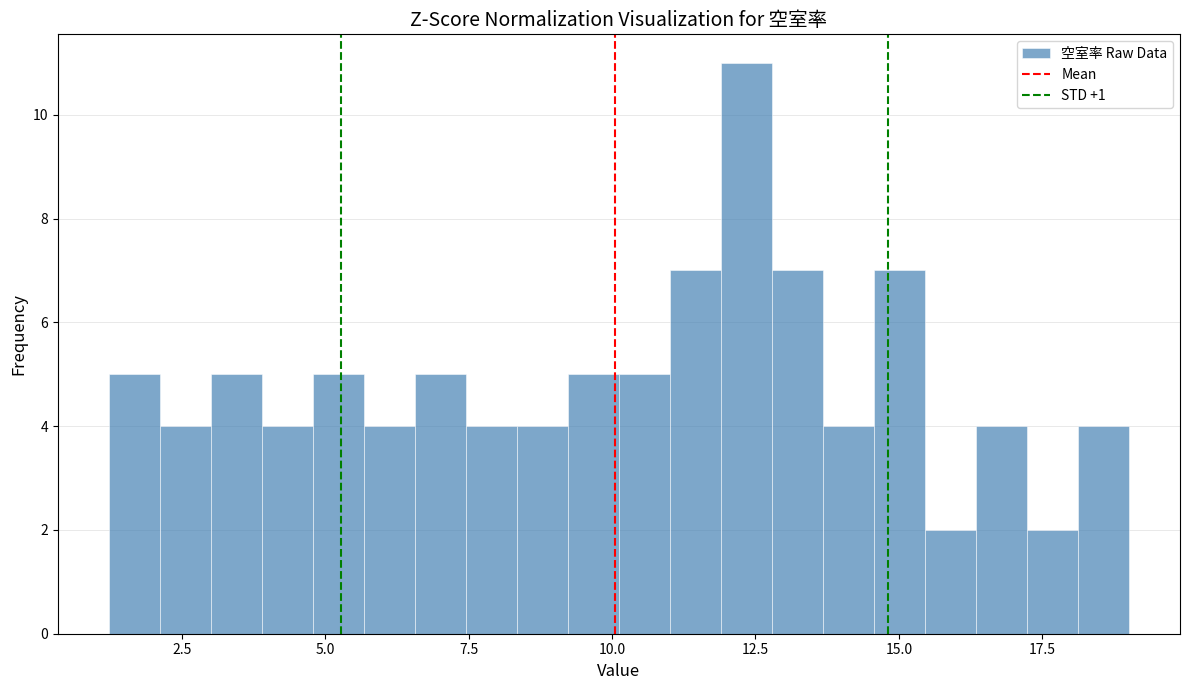

Around what value on the x-axis is the tallest bar? Give the approximate position of its centre, as read against the axis.

12.5